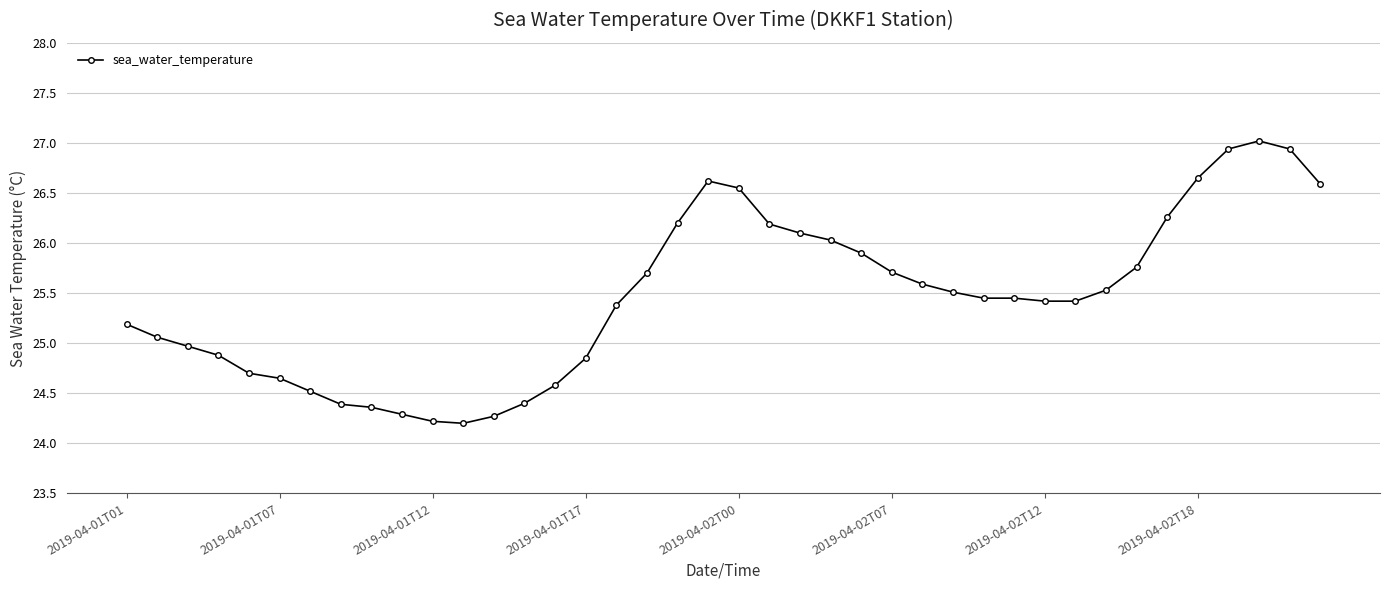

What is the greatest value displayed?

27.0